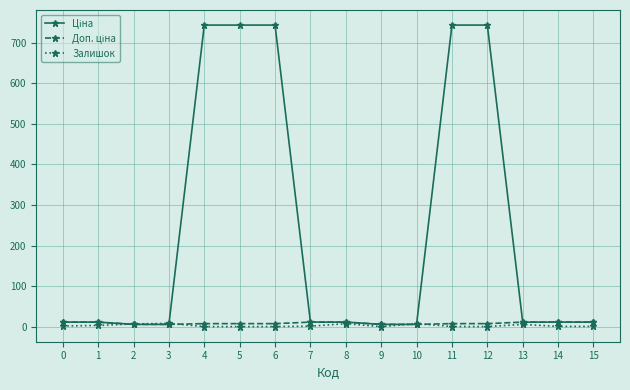

What is the maximum value shown in the chart?

743.6